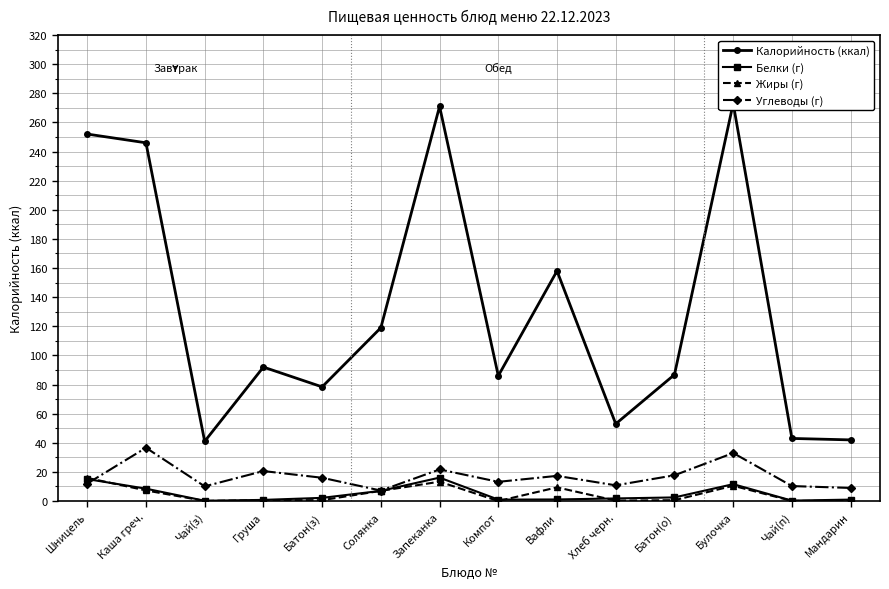

What value does the Жиры (г) series have at Солянка?

7.0